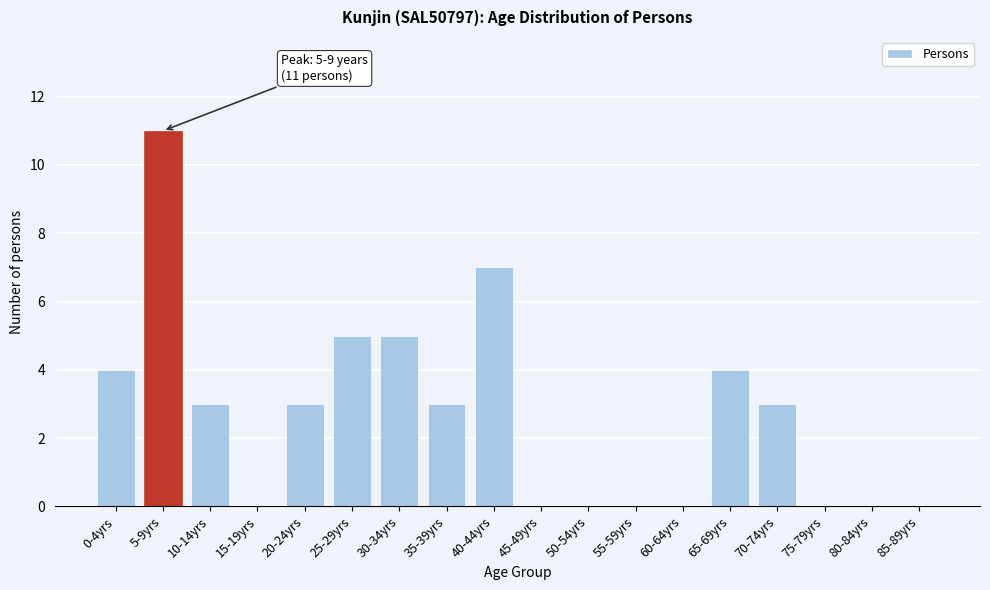

Reading left to right, list all the values displayed in this chart.

0-4yrs=4	5-9yrs=11	10-14yrs=3	15-19yrs=0	20-24yrs=3	25-29yrs=5	30-34yrs=5	35-39yrs=3	40-44yrs=7	45-49yrs=0	50-54yrs=0	55-59yrs=0	60-64yrs=0	65-69yrs=4	70-74yrs=3	75-79yrs=0	80-84yrs=0	85-89yrs=0